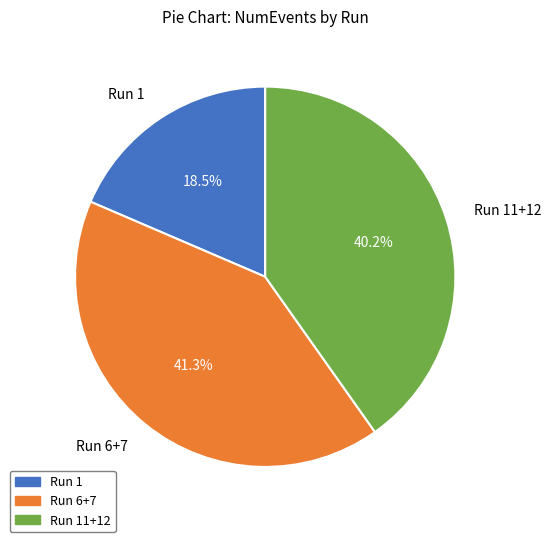

Rank the categories by value from lowest to highest.

Run 1, Run 11+12, Run 6+7